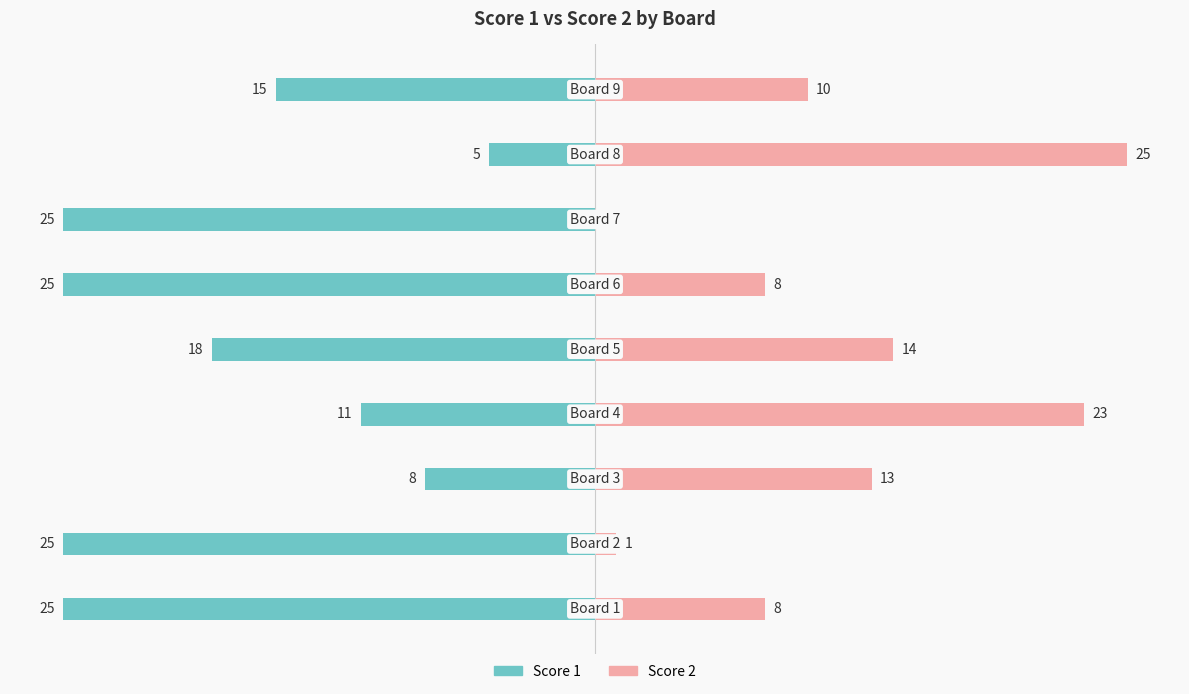

Reading left to right, extract all data points from this chart.

Score 1: -25	-25	-8	-11	-18	-25	-25	-5	-15
Score 2: 8	1	13	23	14	8	0	25	10